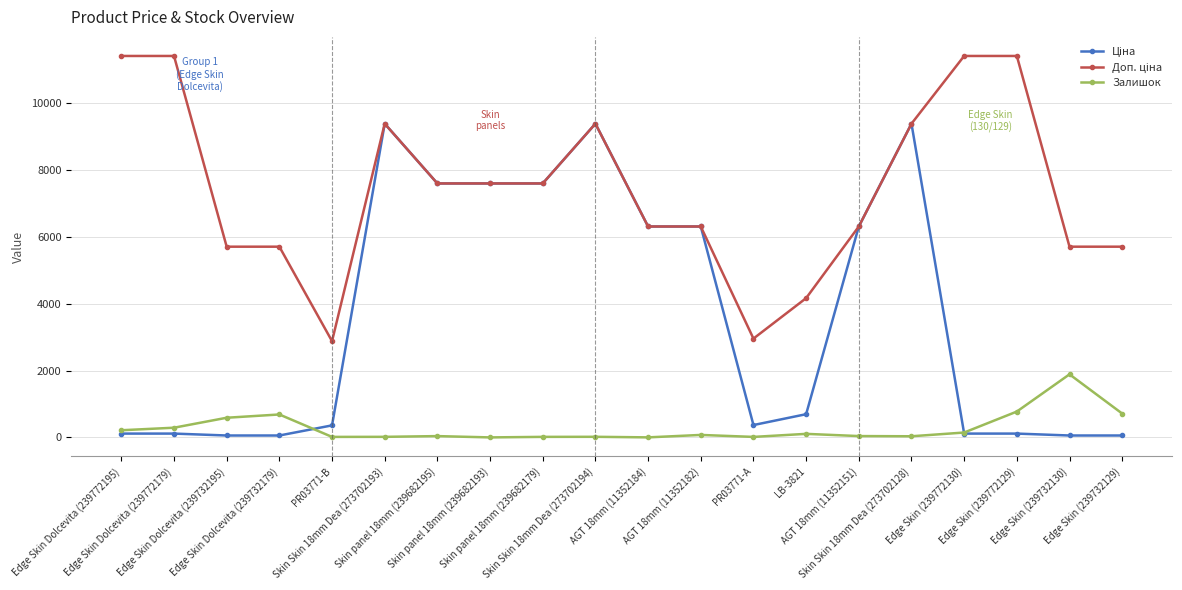

True or false: Залишок has more than 2 points higher than both neighbors.

True